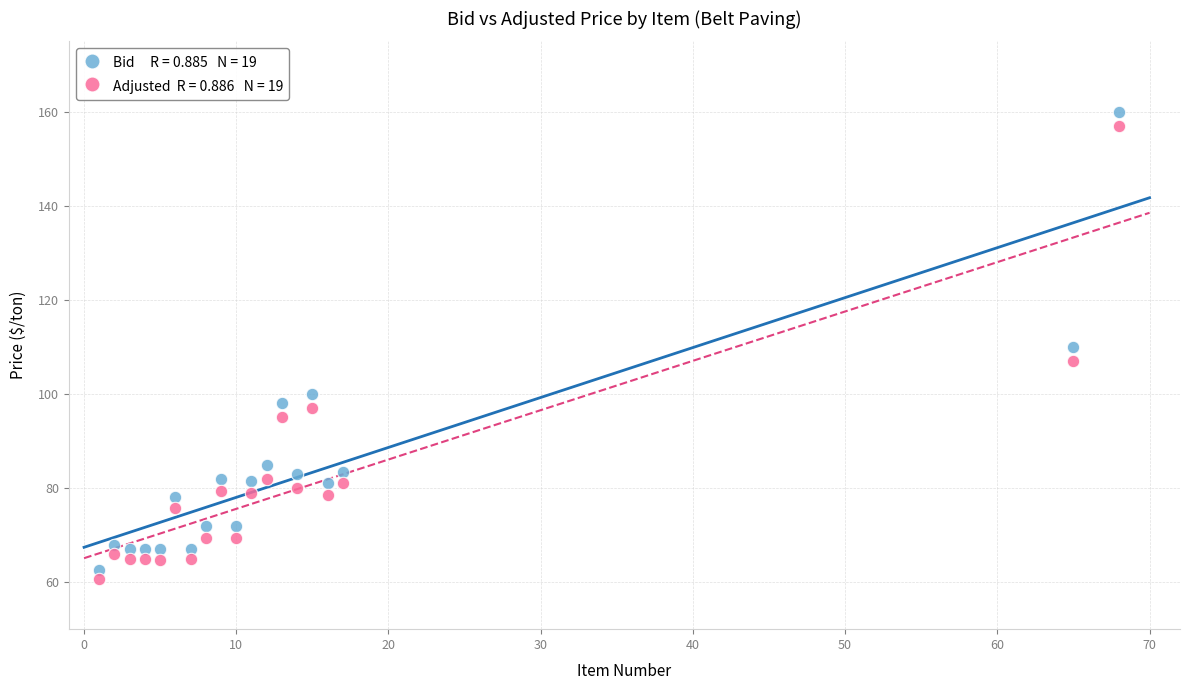

Across all data points, what is the range of X values (max minus min)?

67.0